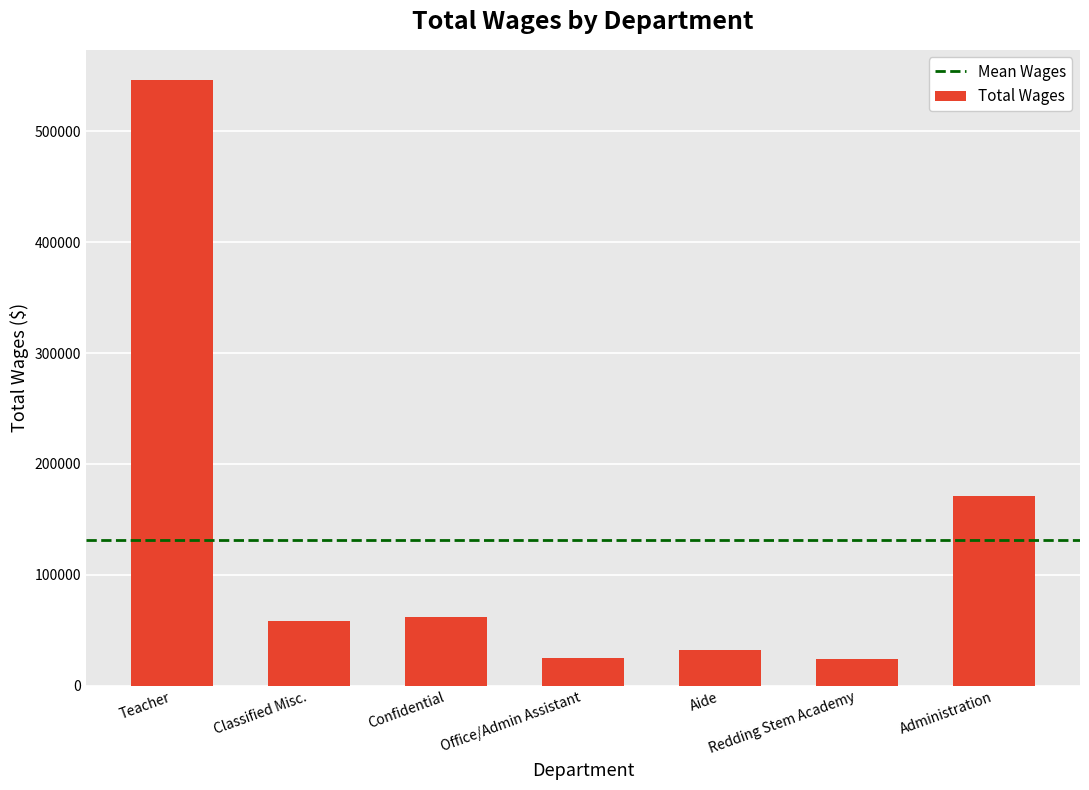

How many data points does each series have?

7